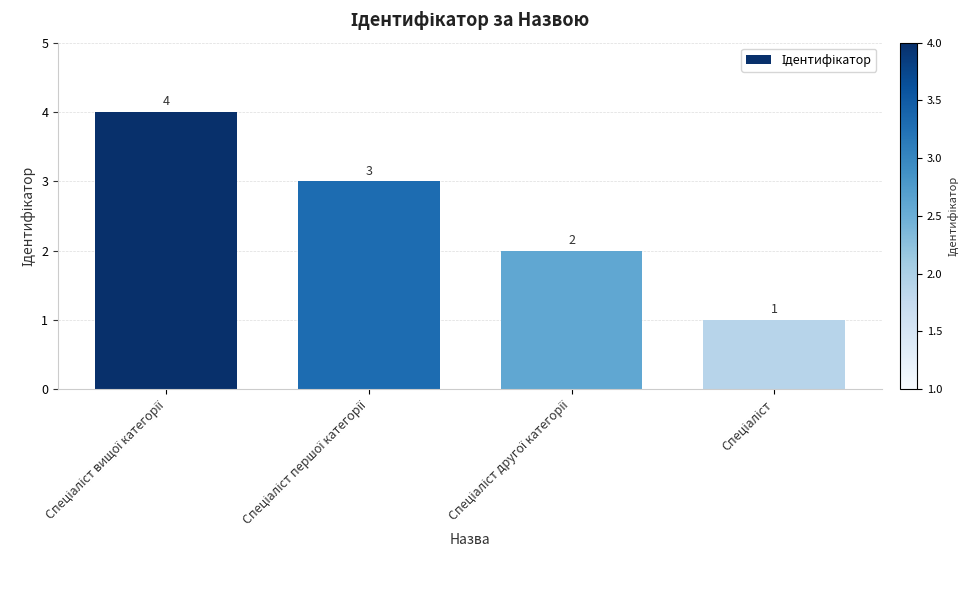

Reading left to right, extract all data points from this chart.

4	3	2	1